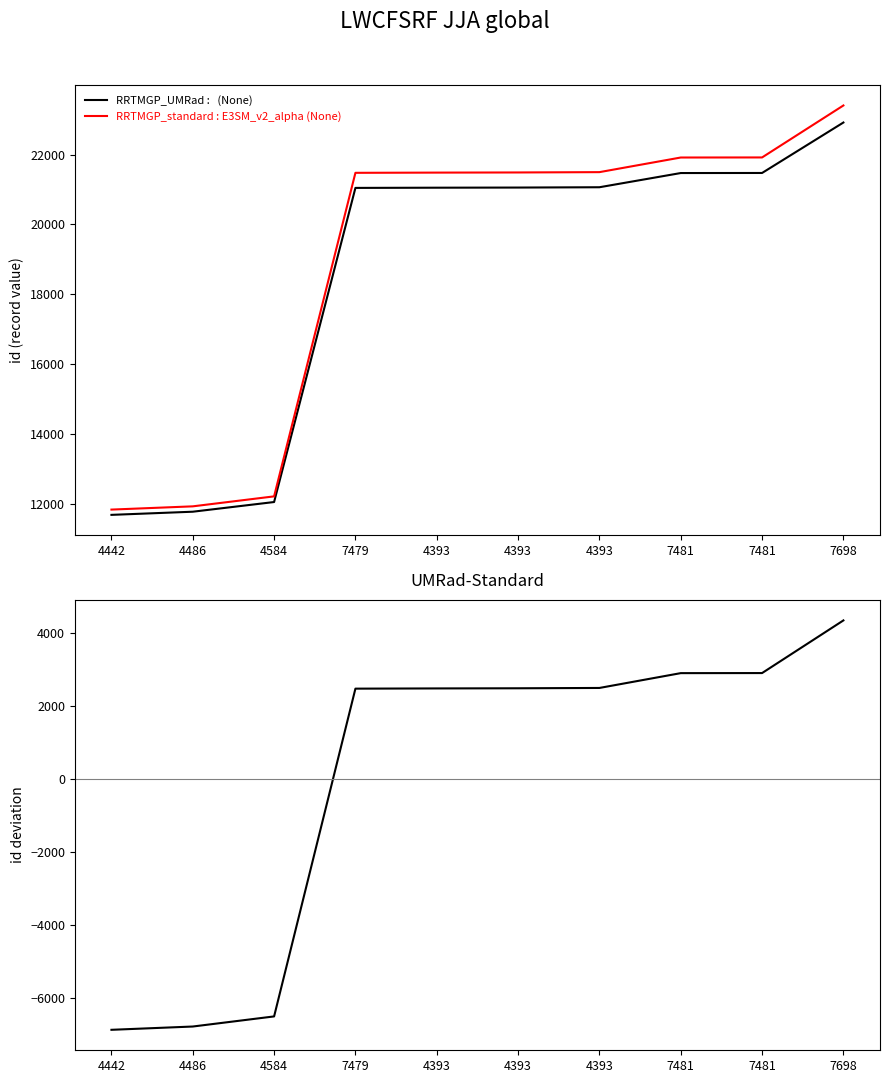

True or false: RRTMGP_UMRad :   (None) and RRTMGP_standard : E3SM_v2_alpha (None) intersect in this chart.

False